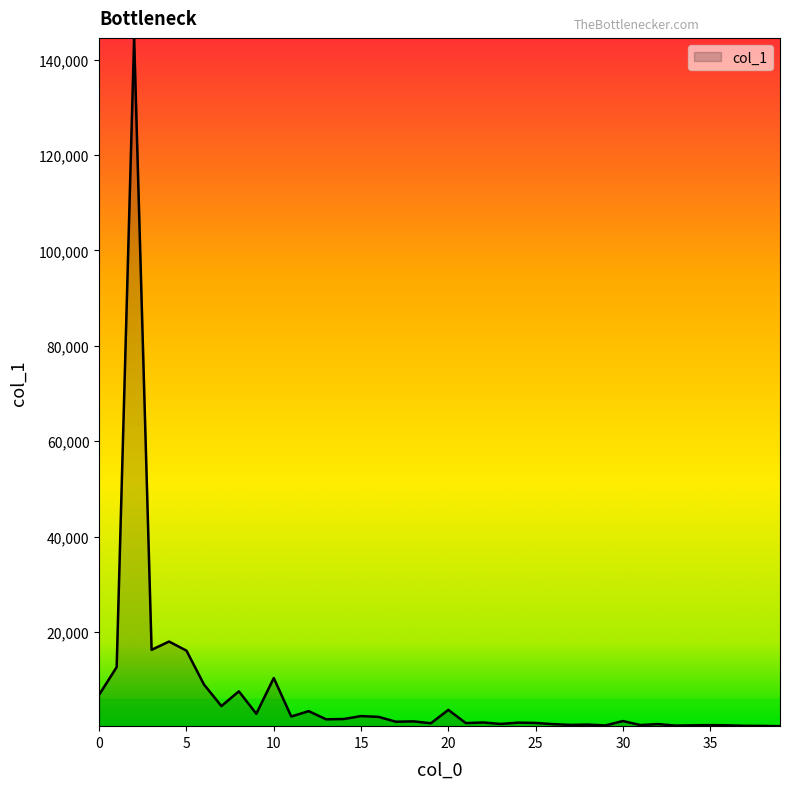

What is the maximum value shown in the chart?

144546